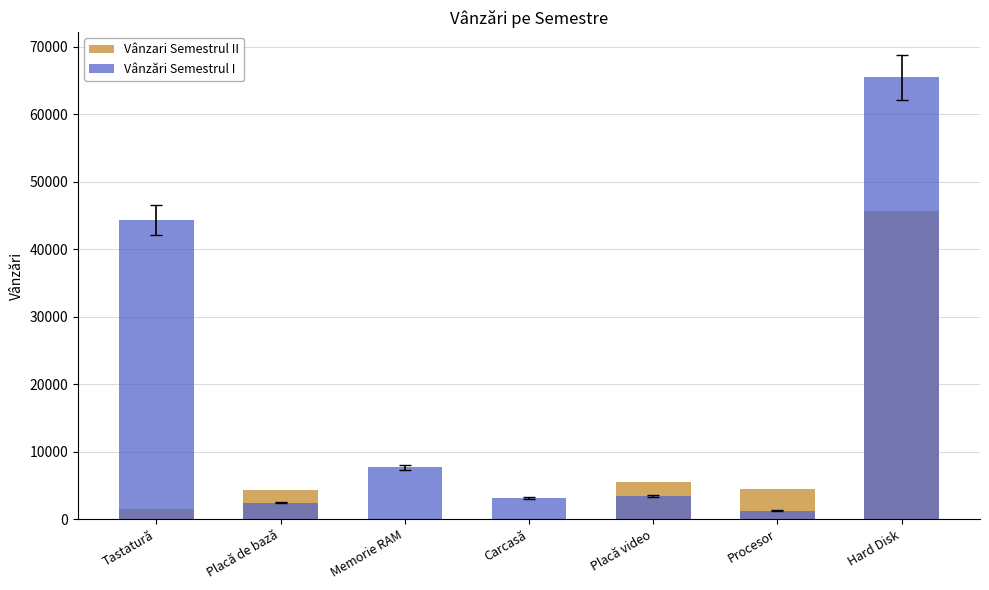

What is the sum of all Vânzări Semestrul I values?

127694